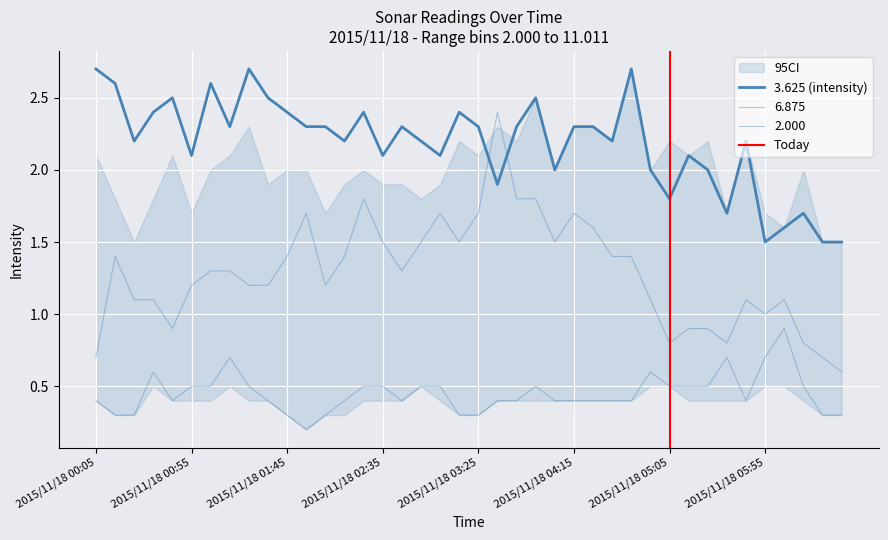

How many 2.000 values are between 0 and 1?

40